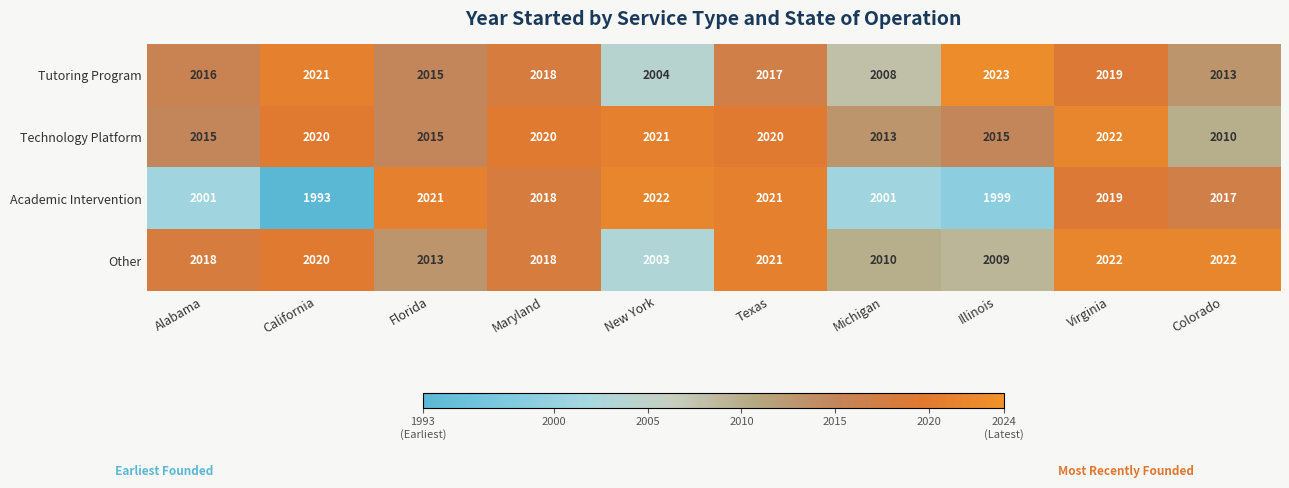

What is the smallest value displayed?

1993